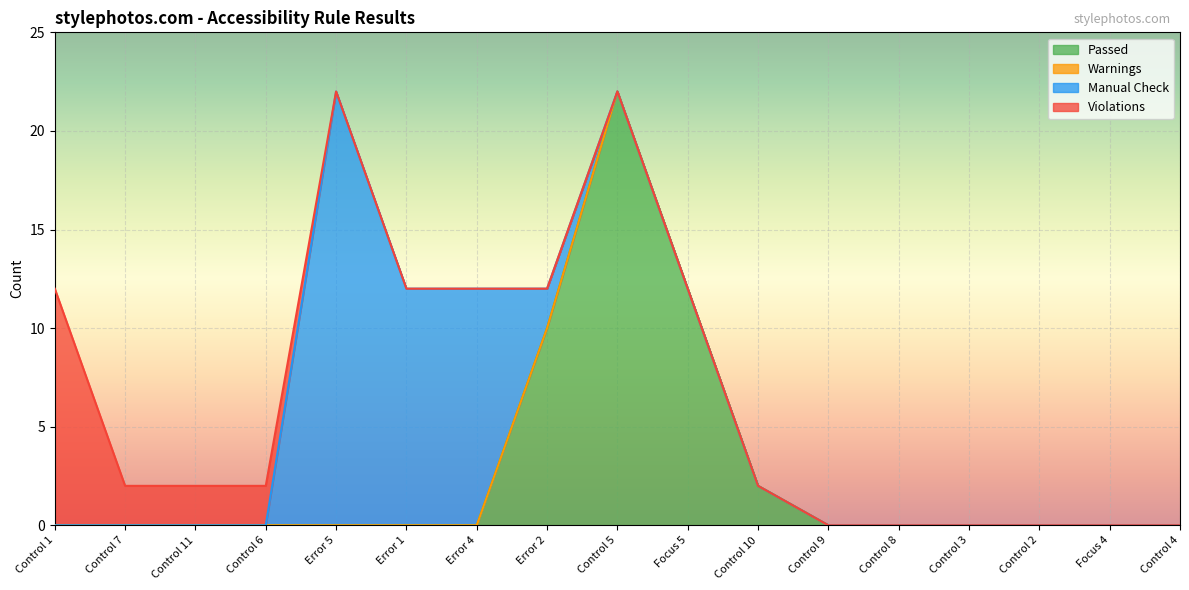

The Manual Check series shows 0 at Control 5. True or false?

True